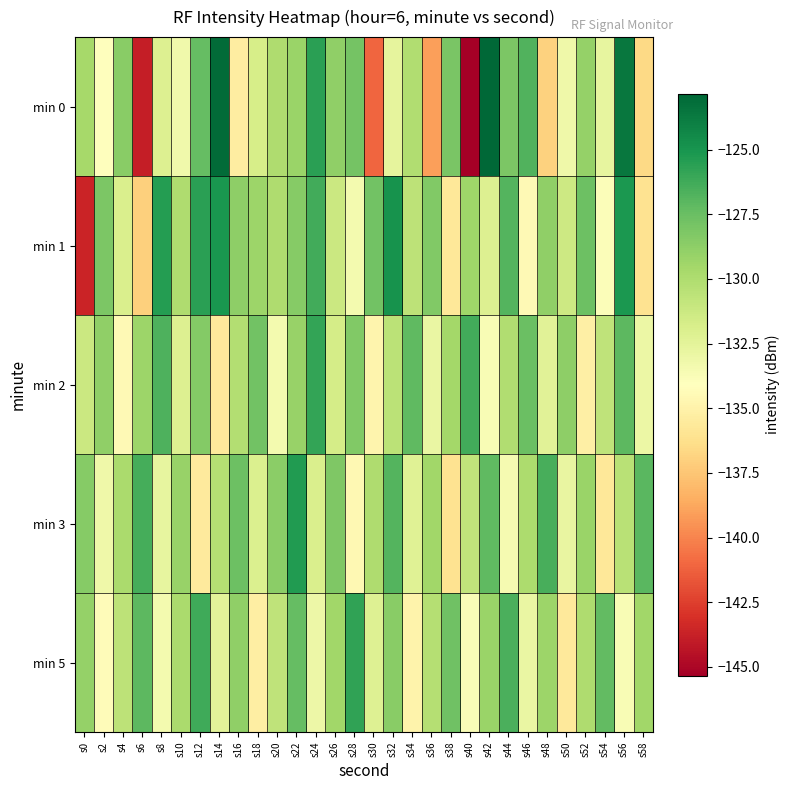

What is the minimum value shown in the chart?

-145.3